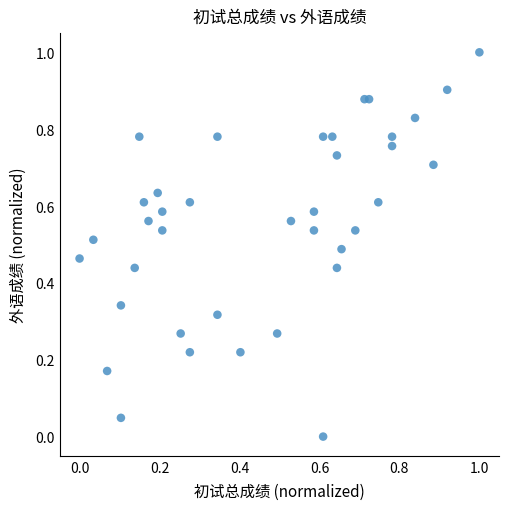

What is the range of X values (max minus min)?

1.0